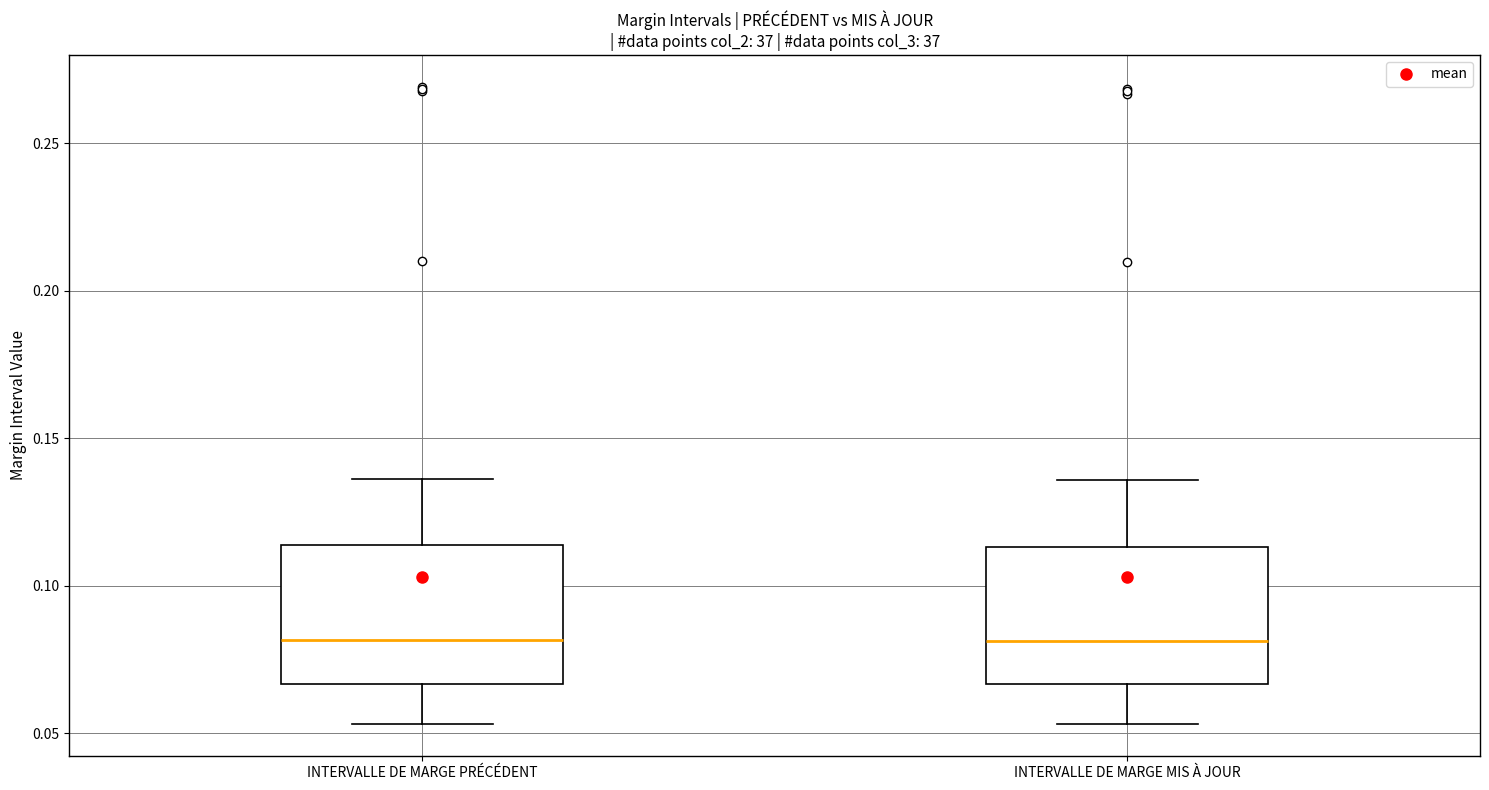

Reading left to right, read every box against the y-axis: the position of its median line, the range the box covers, and the ends of its whiskers. The values are not printed on the chart, so give them approximately, as read against the axis.

INTERVALLE DE MARGE PRÉCÉDENT: median 0.080, box 0.065 to 0.115, whiskers 0.055 to 0.135
INTERVALLE DE MARGE MIS À JOUR: median 0.080, box 0.065 to 0.115, whiskers 0.055 to 0.135